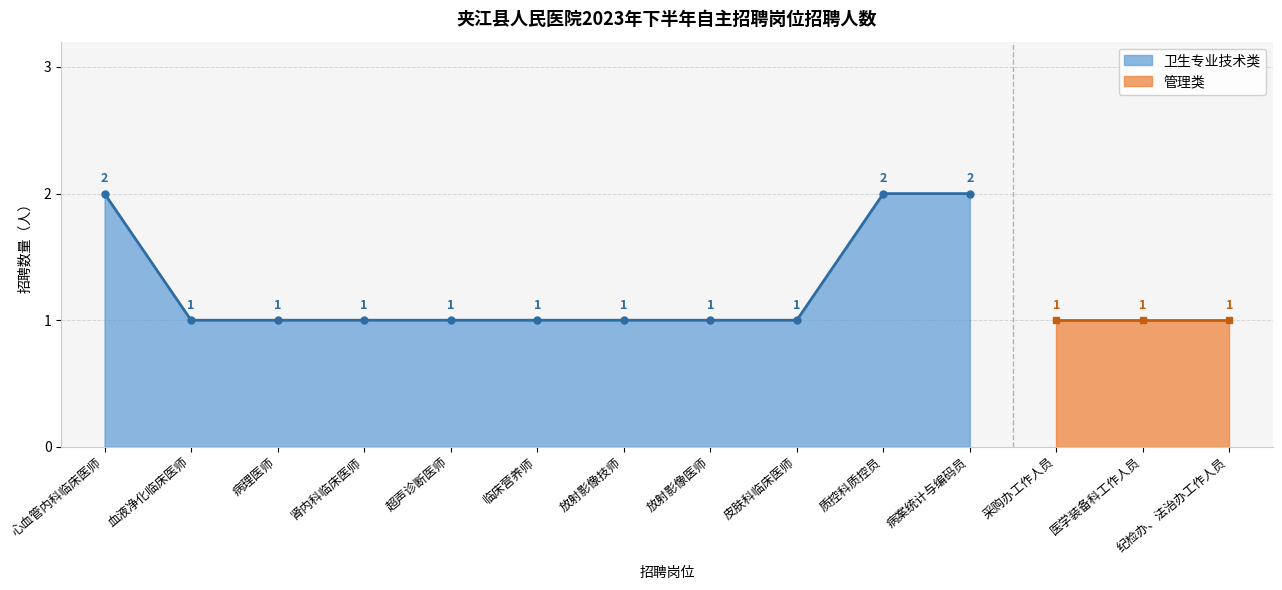

What is the difference between the maximum and second lowest values?

1